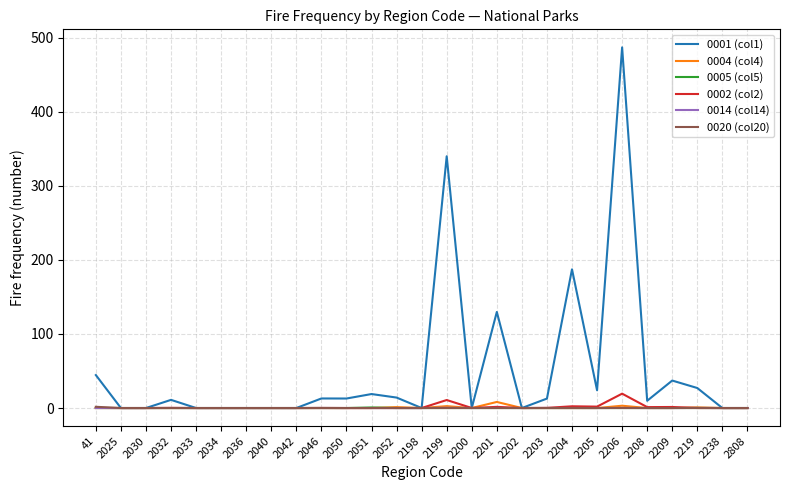

At which category is the sum across all series the highest?

2206